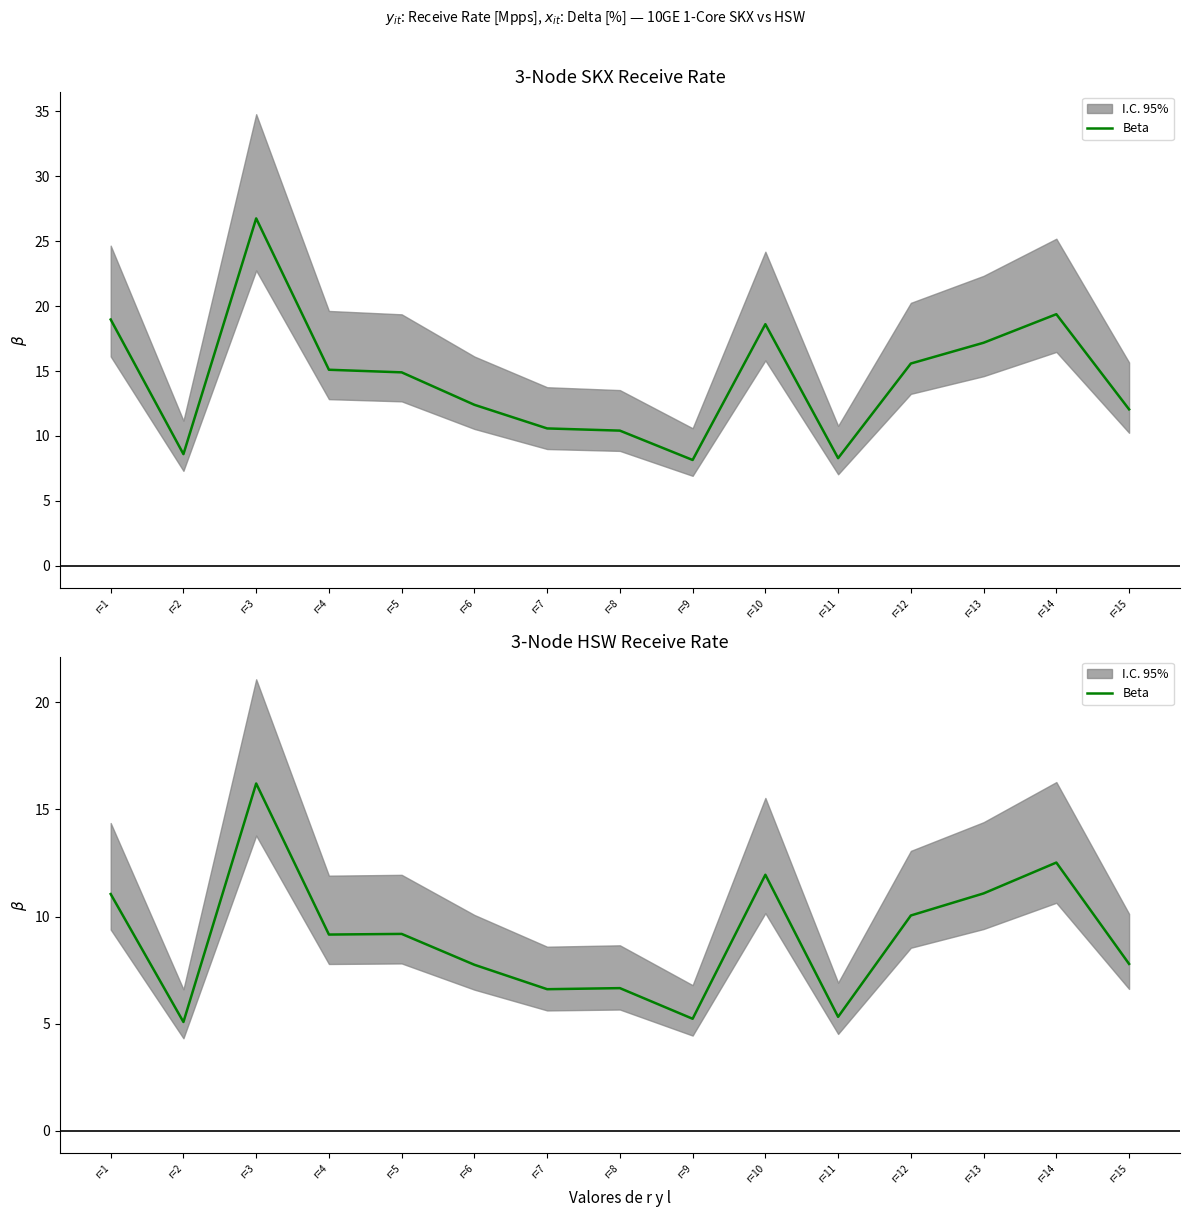

List the labels in order of value, smallest first.

r=2, r=9, r=11, r=7, r=8, r=6, r=15, r=4, r=5, r=12, r=1, r=13, r=10, r=14, r=3